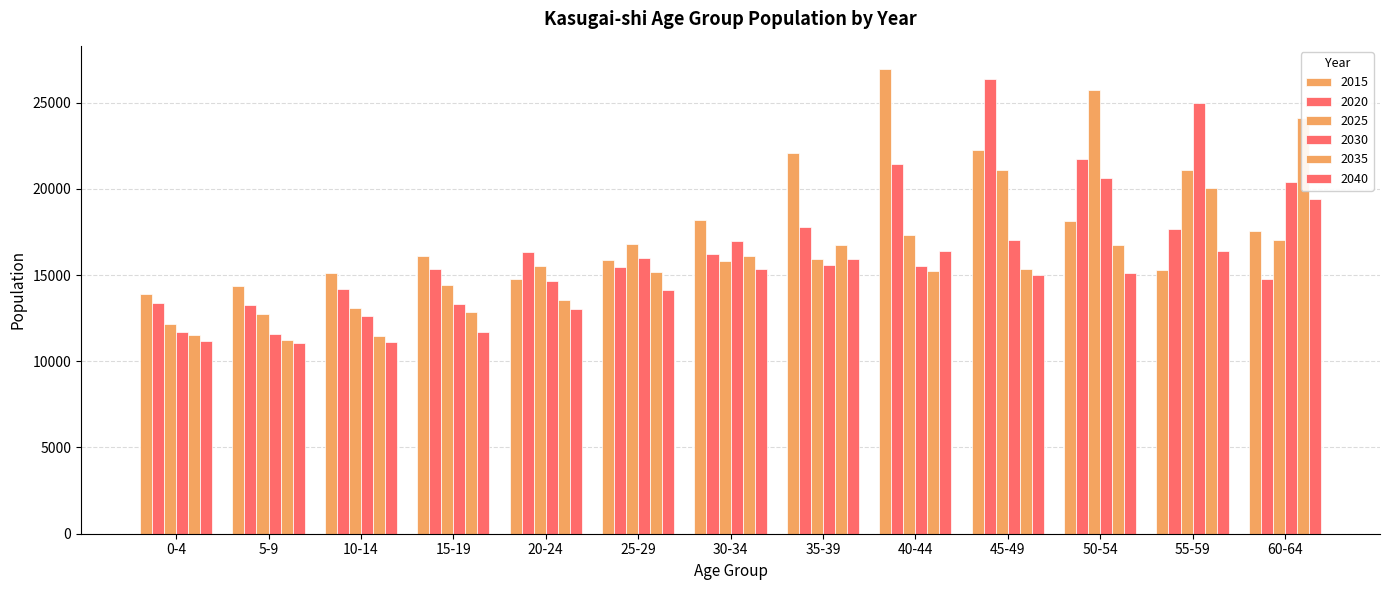

Are the bars horizontal?

No